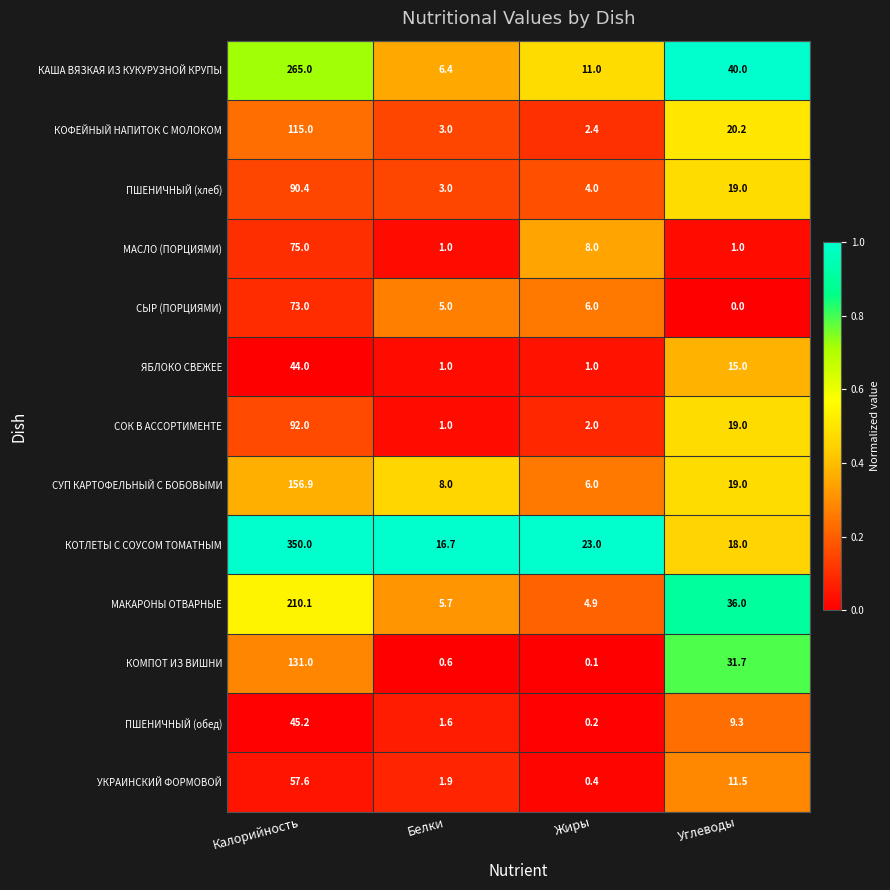

What is the difference between the second highest and second lowest values in the КОМПОТ ИЗ ВИШНИ series?

31.1